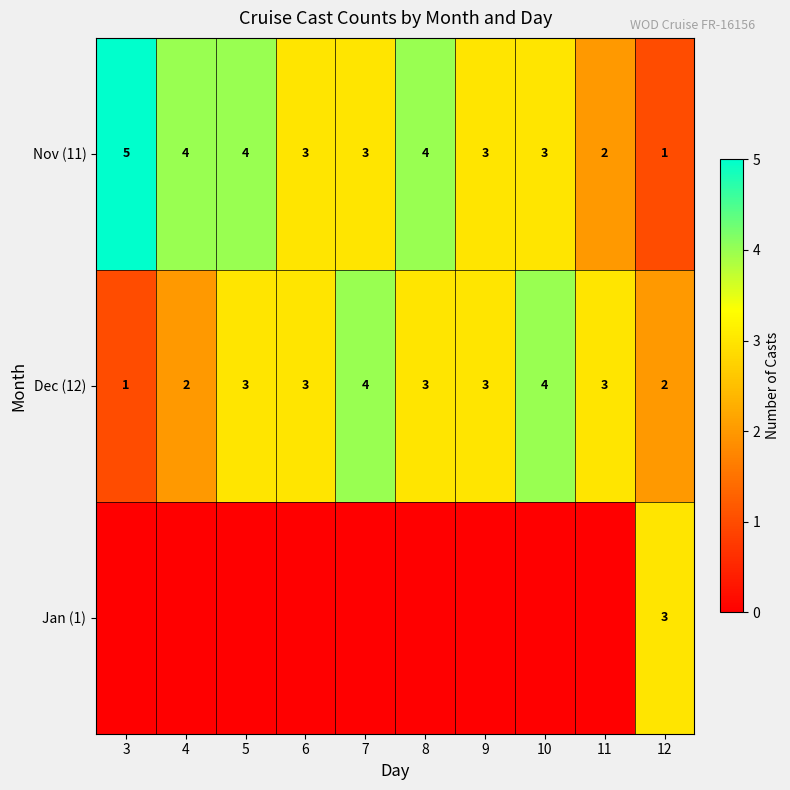

True or false: Nov (11) has a value of 7 at 4.

False